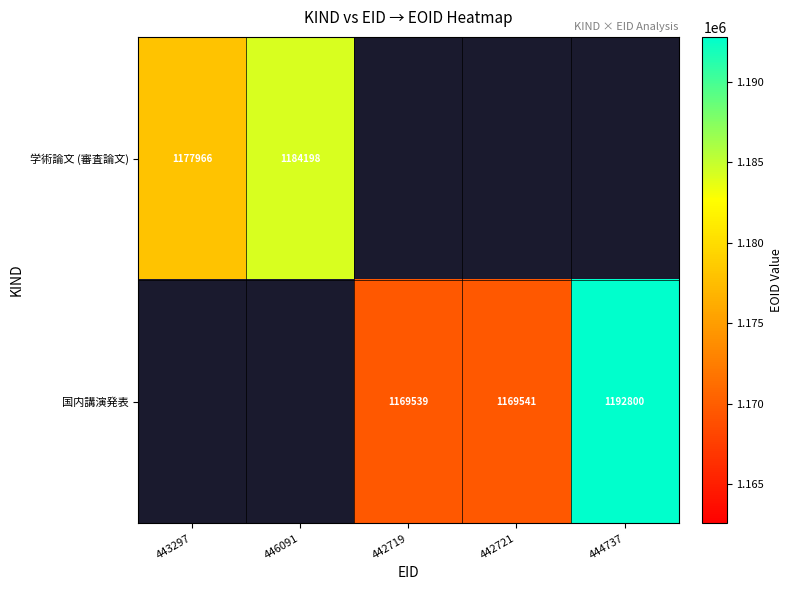

The 国内講演発表 series shows 280648 at 442719. True or false?

False